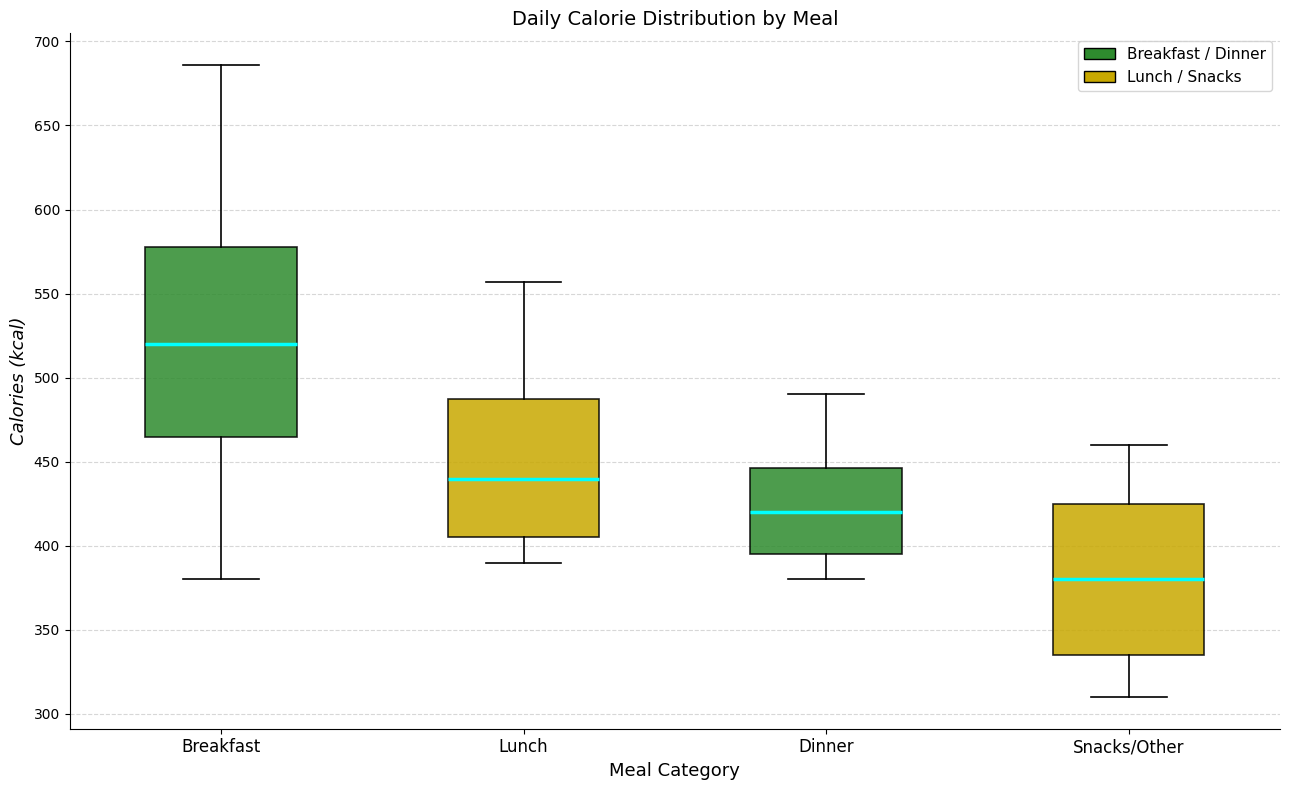

Which box is the tallest, from its lower edge to its upper edge?

Breakfast